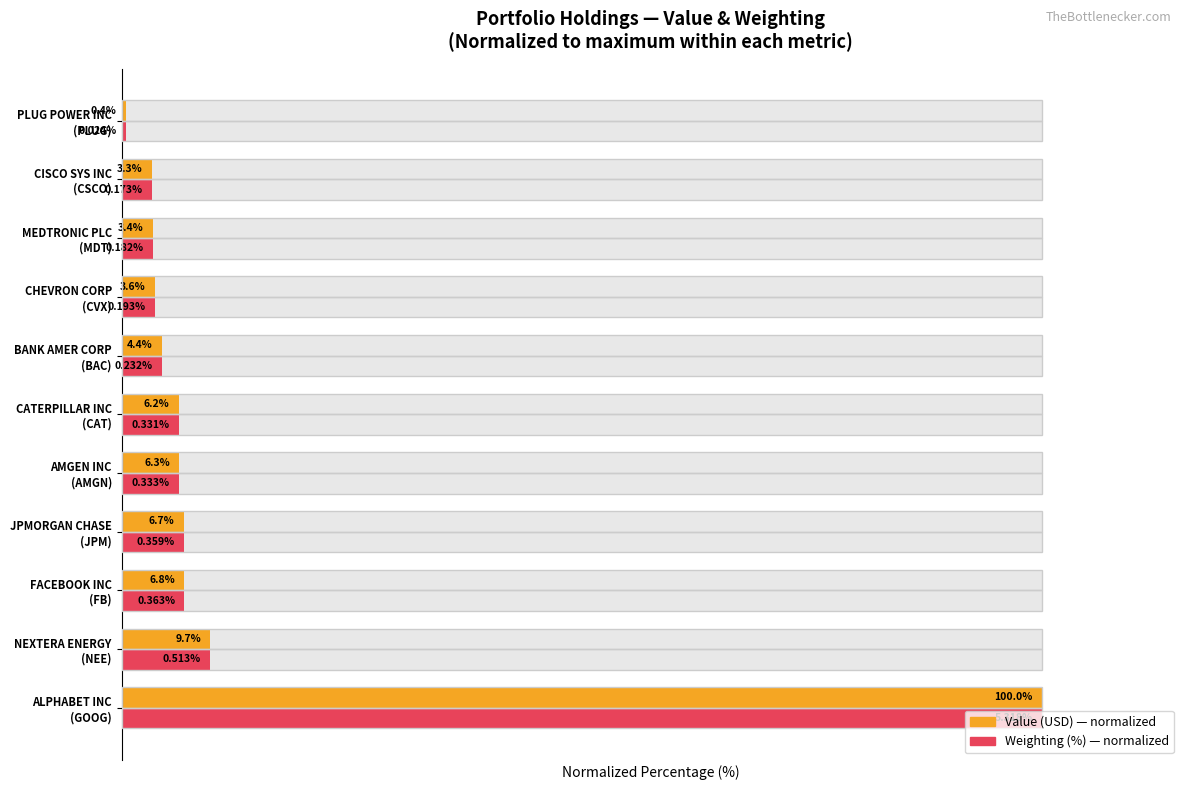

Which series has the widest spread of values?

Value (USD)